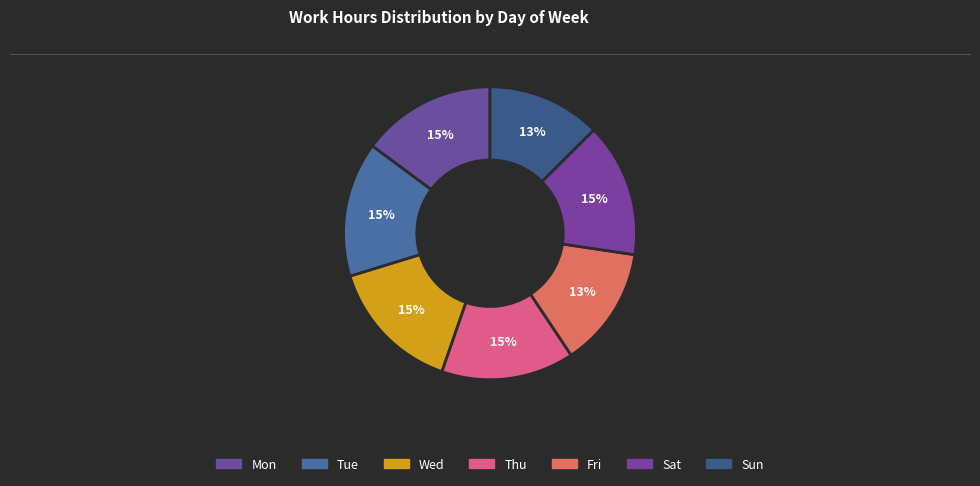

Count the number of slices in the pie.

7